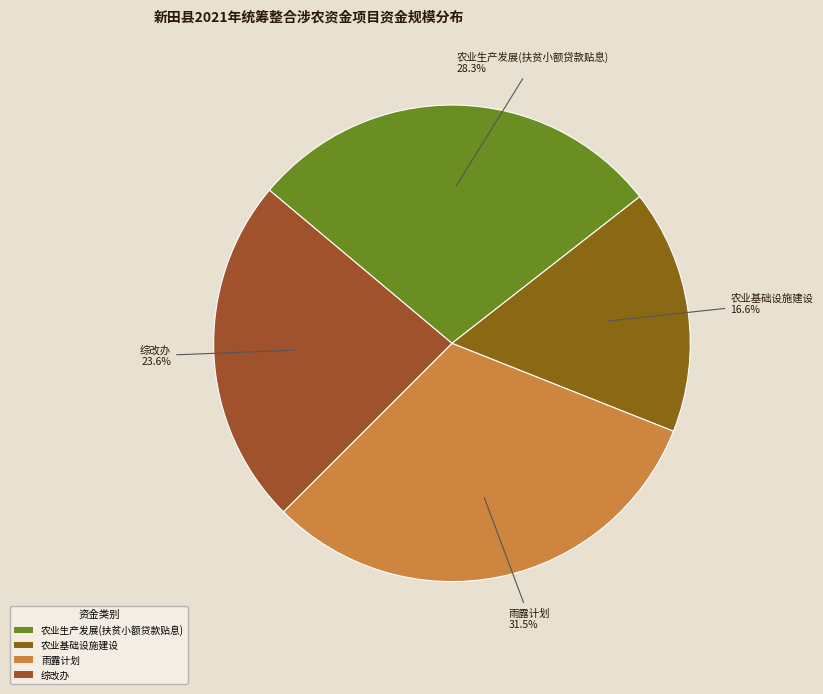

Do 雨露计划 and 农业生产发展(扶贫小额贷款贴息) together represent more than half of the pie?

Yes